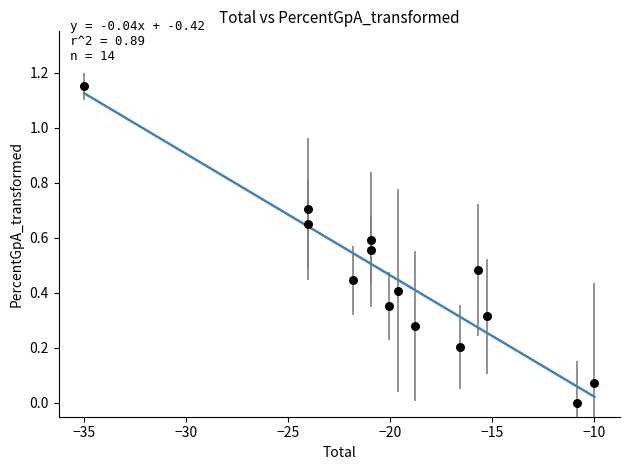

What is the range of X values (max minus min)?

25.0